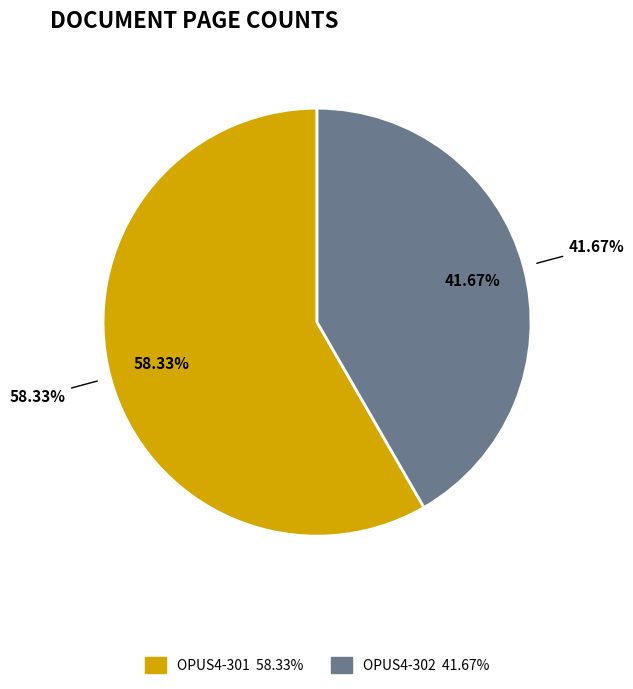

To the nearest percent, what is the combined percentage of OPUS4-302 and OPUS4-301?

100%